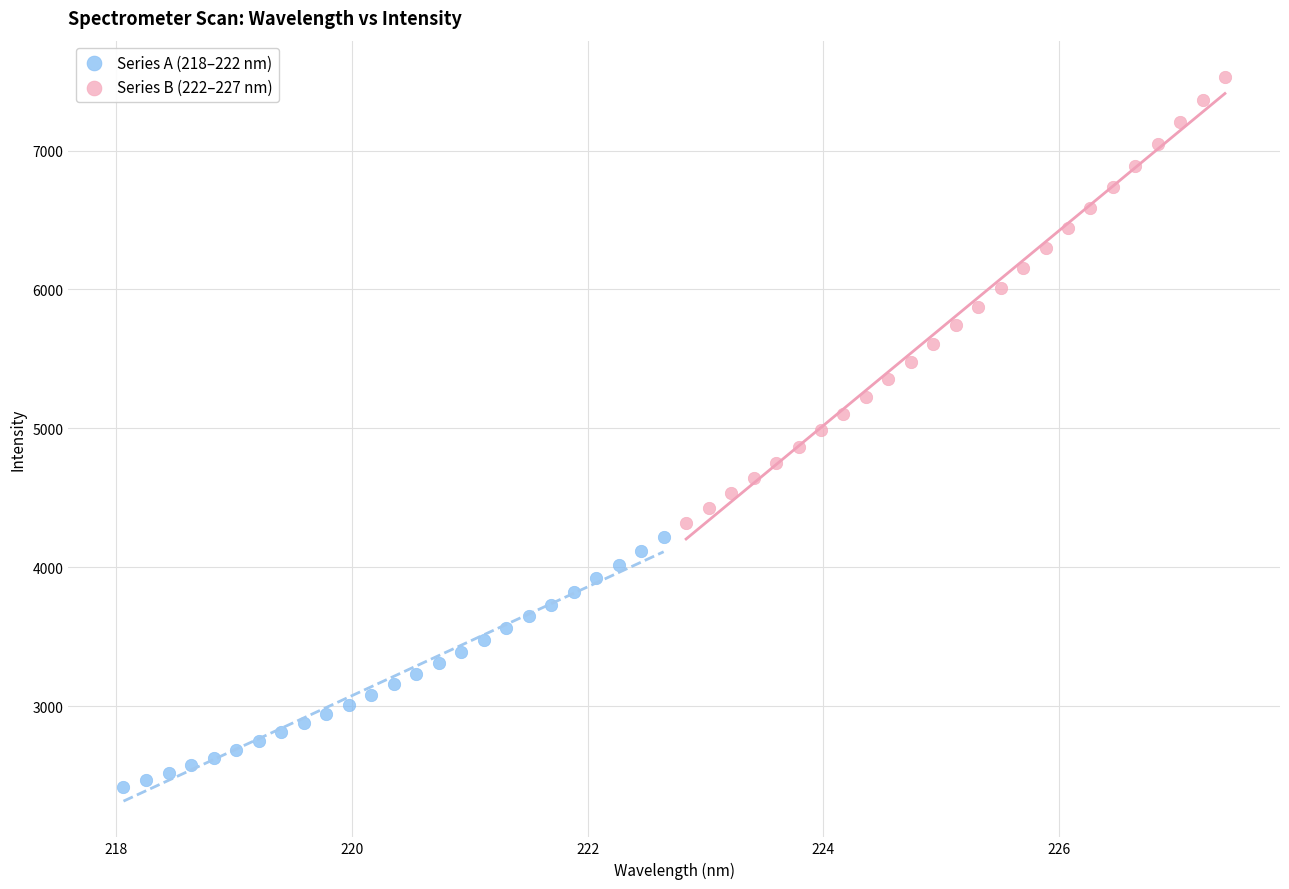

Which series contains the lowest Y value?

Series A (218–222 nm)